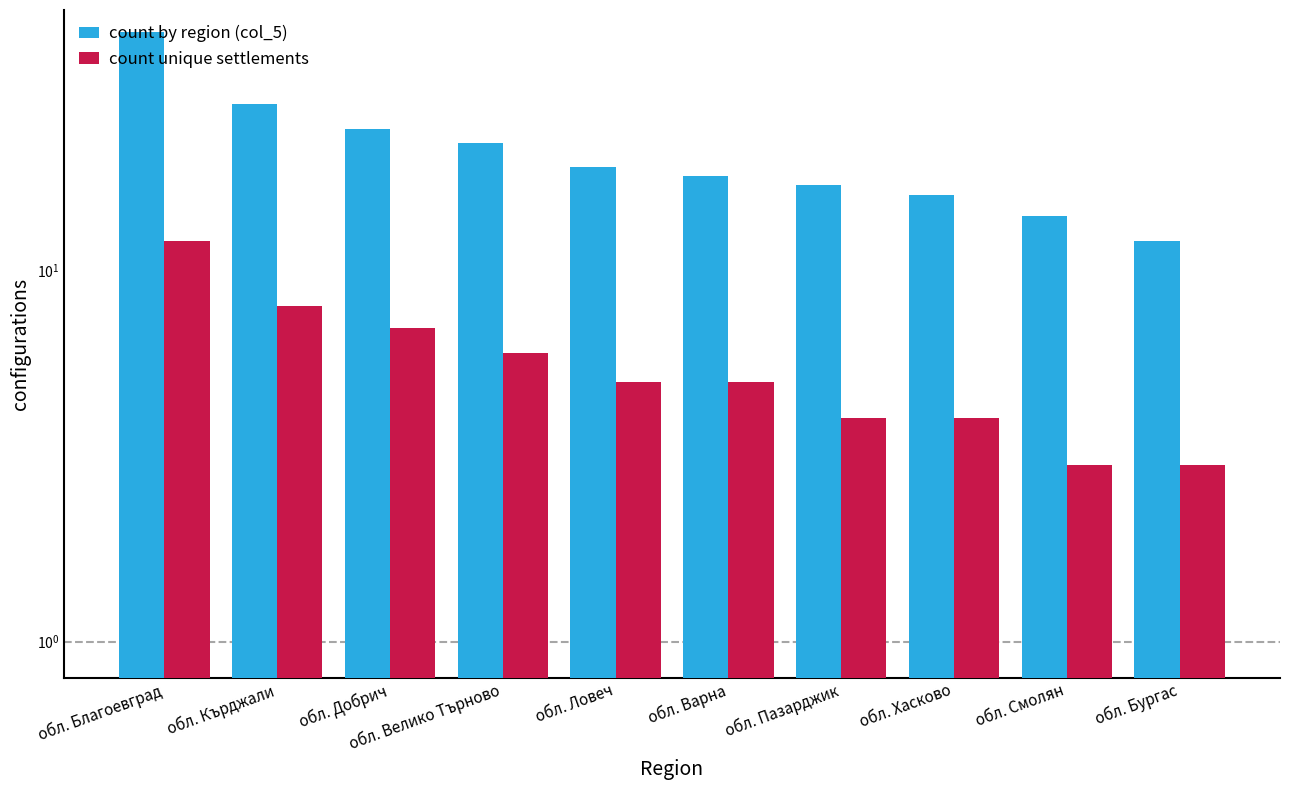

Reading left to right, list all the values displayed in this chart.

count by region (col_5): 44	28	24	22	19	18	17	16	14	12
count unique settlements: 12	8	7	6	5	5	4	4	3	3